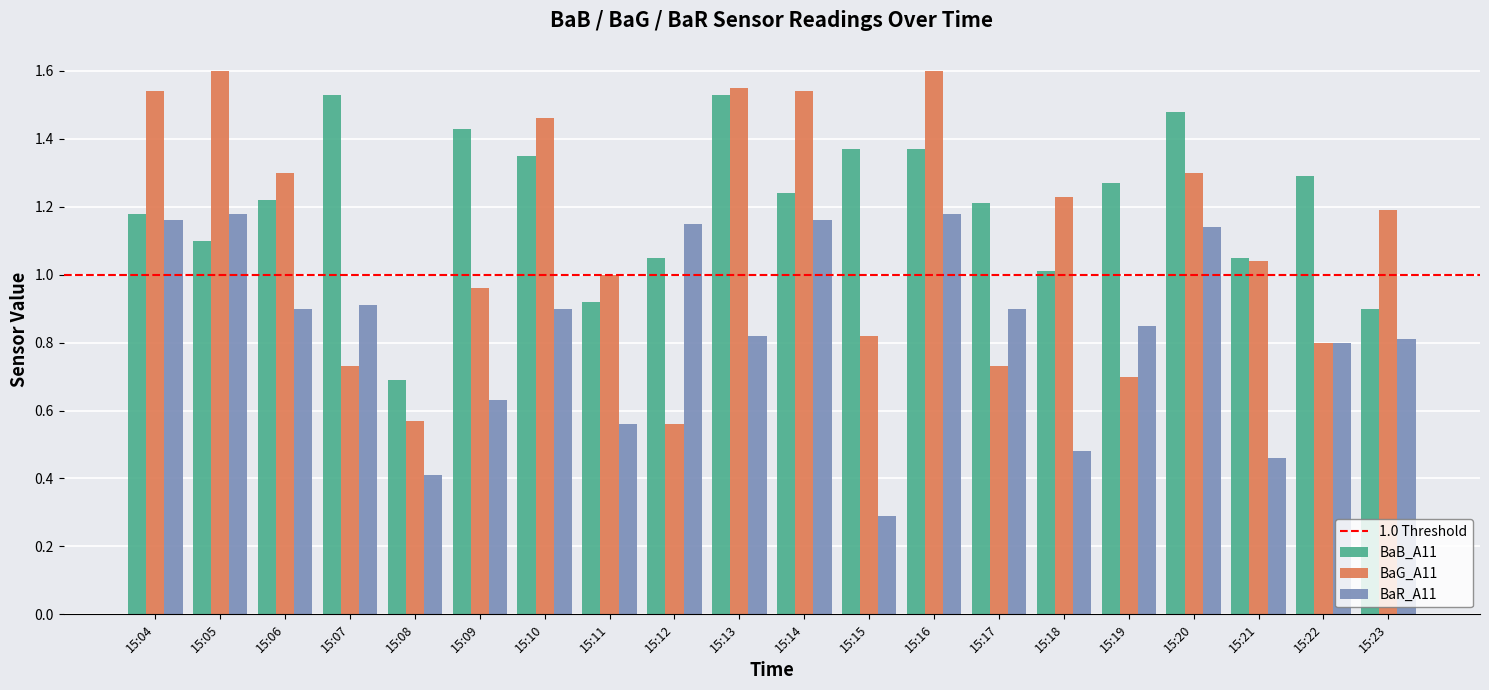

Count the number of data series in this chart.

3